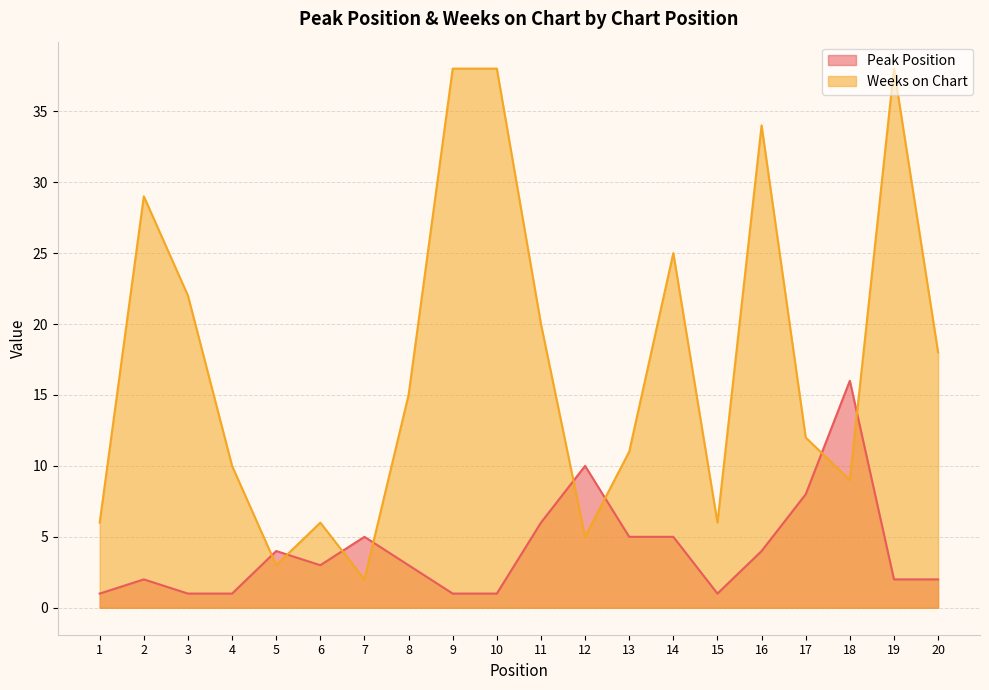

Does the chart have visible grid lines?

Yes